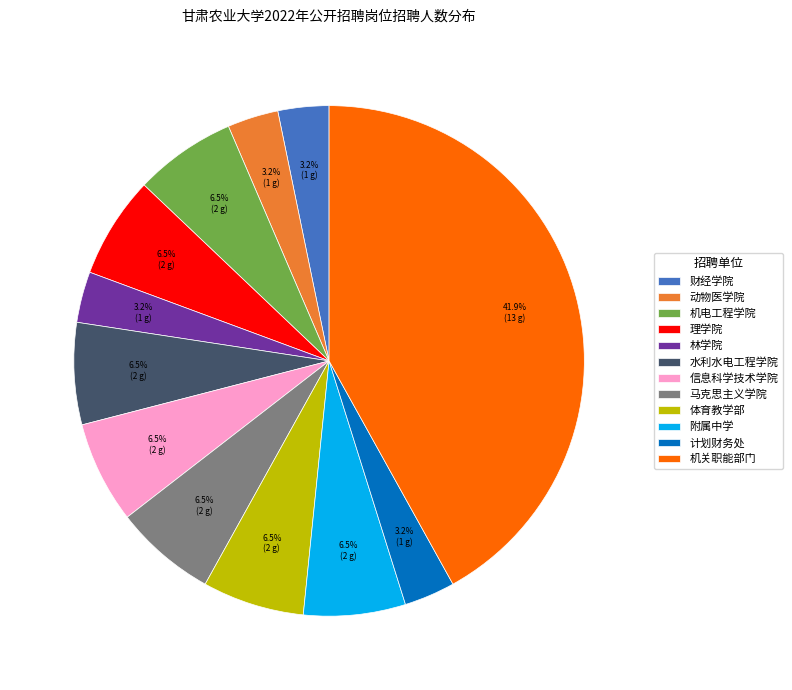

Do 计划财务处 and 马克思主义学院 together represent more than half of the pie?

No